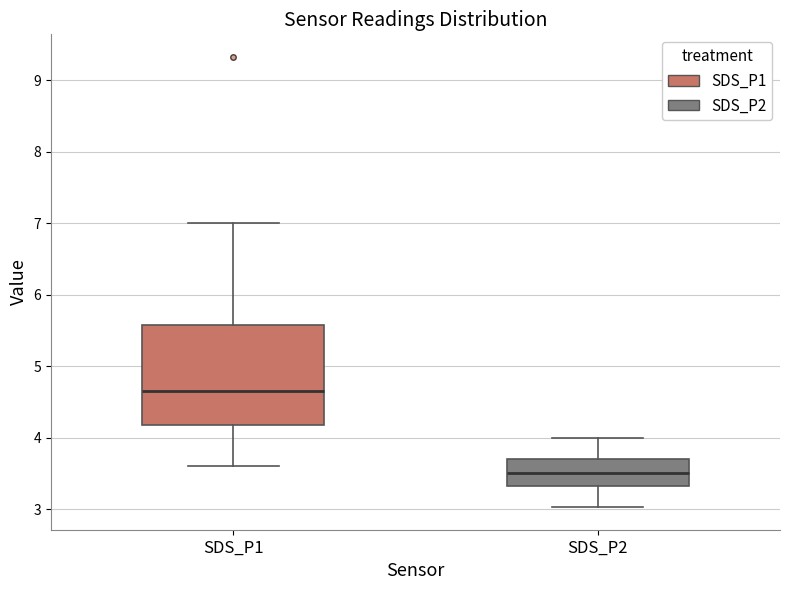

Which box has the highest median line?

SDS_P1